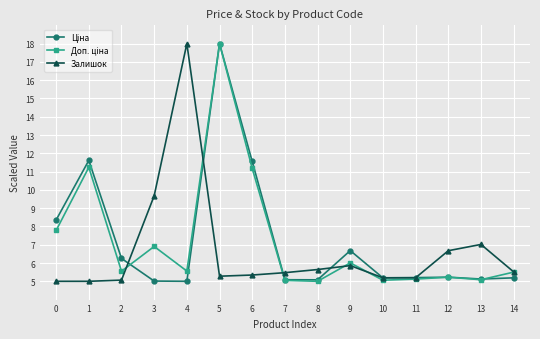

The Залишок series shows 5.9 at 9. True or false?

True